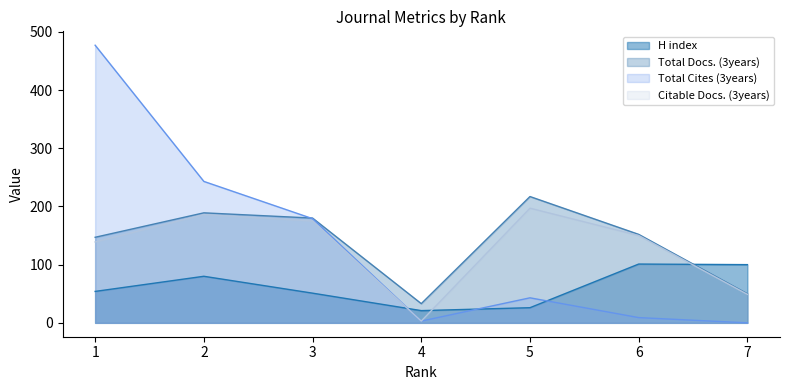

Which series has the largest total across all categories?

Total Docs. (3years)